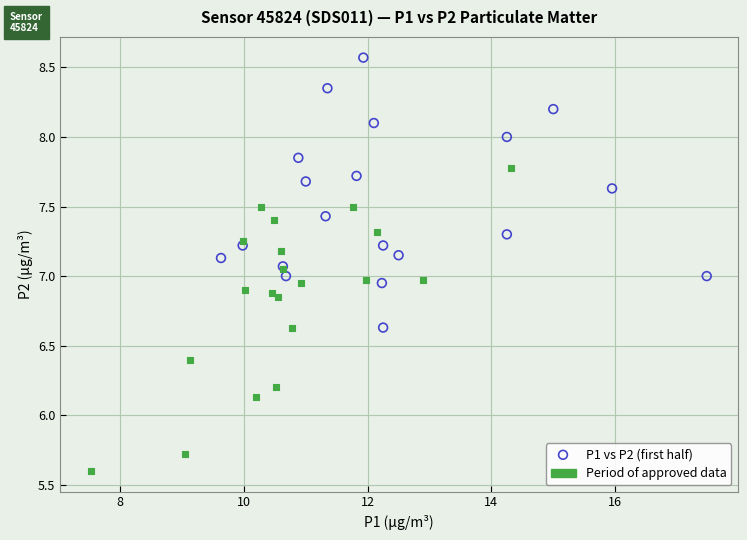

Which series contains the highest Y value?

P1 vs P2 (first half)